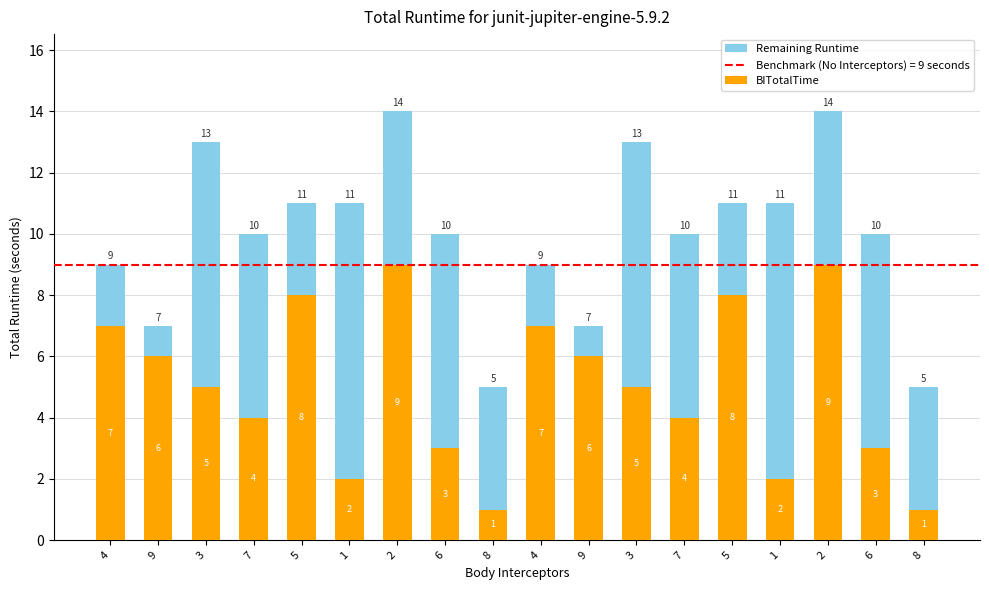

What is the label of the 8th bar from the right?

9